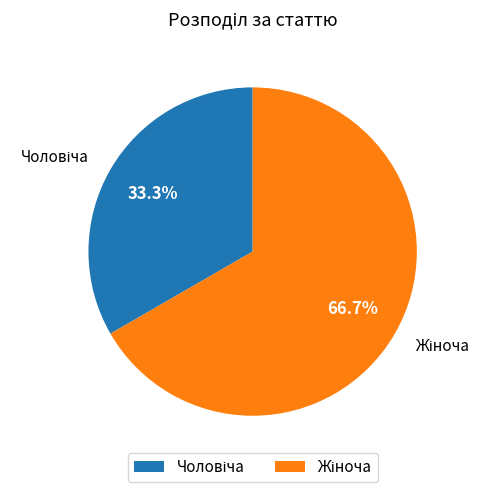

Is there any slice that represents more than half of the pie?

Yes